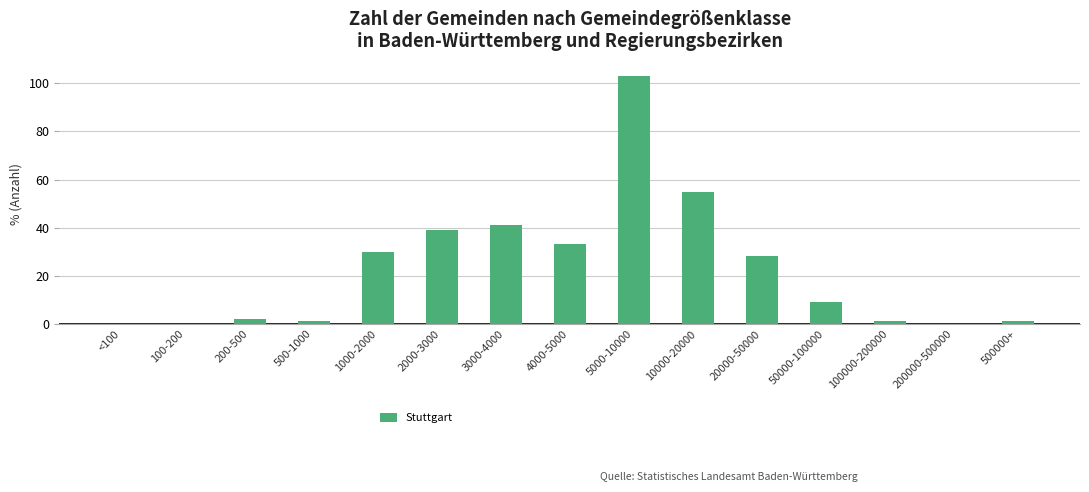

True or false: the data shows 30 at 1000-2000.

True